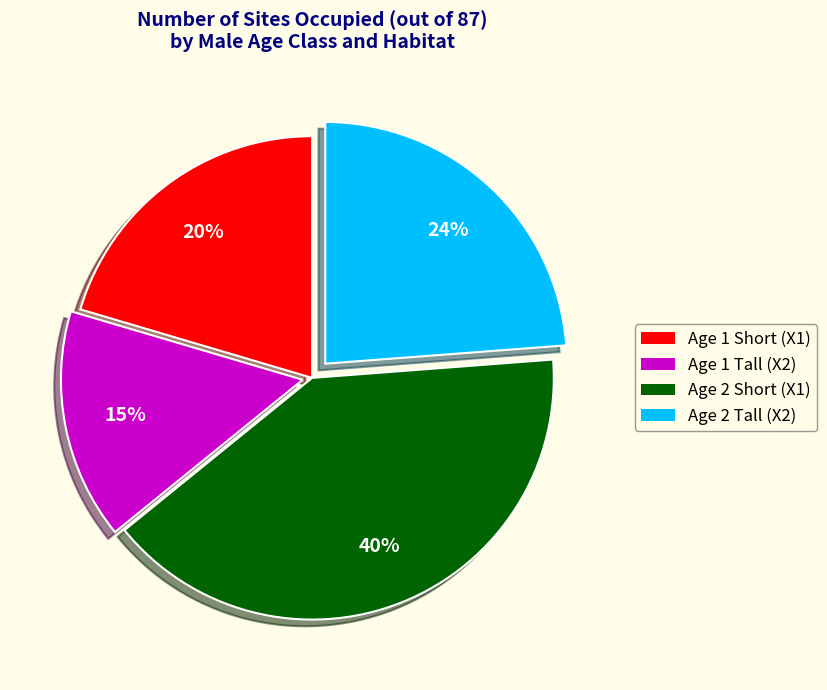

True or false: Age 1 Short (X1) accounts for 35% of the total.

False